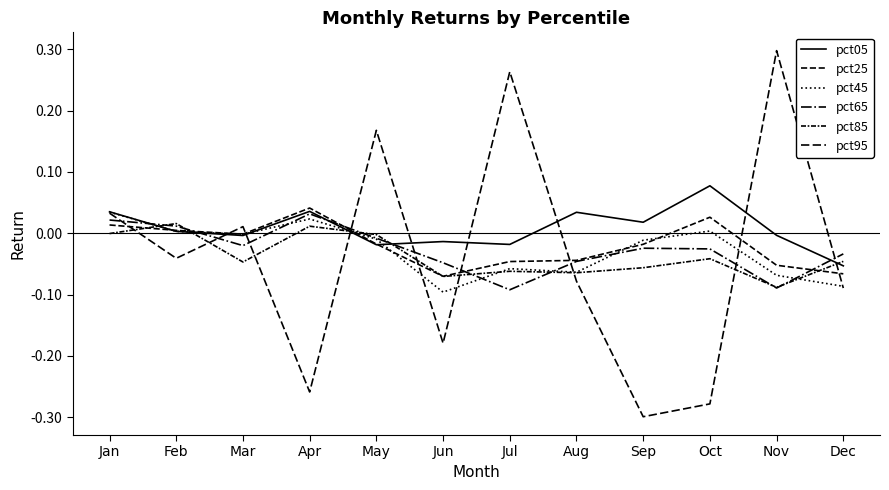

Reading left to right, list all the values displayed in this chart.

pct05: 0.0	0.0	-0.0	0.0	-0.0	-0.0	-0.0	0.0	0.0	0.1	-0.0	-0.1
pct25: 0.0	0.0	-0.0	0.0	-0.0	-0.1	-0.0	-0.0	-0.0	0.0	-0.1	-0.1
pct45: 0.0	0.0	-0.0	0.0	-0.0	-0.1	-0.1	-0.1	-0.0	0.0	-0.1	-0.1
pct65: 0.0	0.0	-0.0	0.0	-0.0	-0.0	-0.1	-0.0	-0.0	-0.0	-0.1	-0.0
pct85: -0.0	0.0	-0.0	0.0	-0.0	-0.1	-0.1	-0.1	-0.1	-0.0	-0.1	-0.0
pct95: 0.0	-0.0	0.0	-0.3	0.2	-0.2	0.3	-0.1	-0.3	-0.3	0.3	-0.1